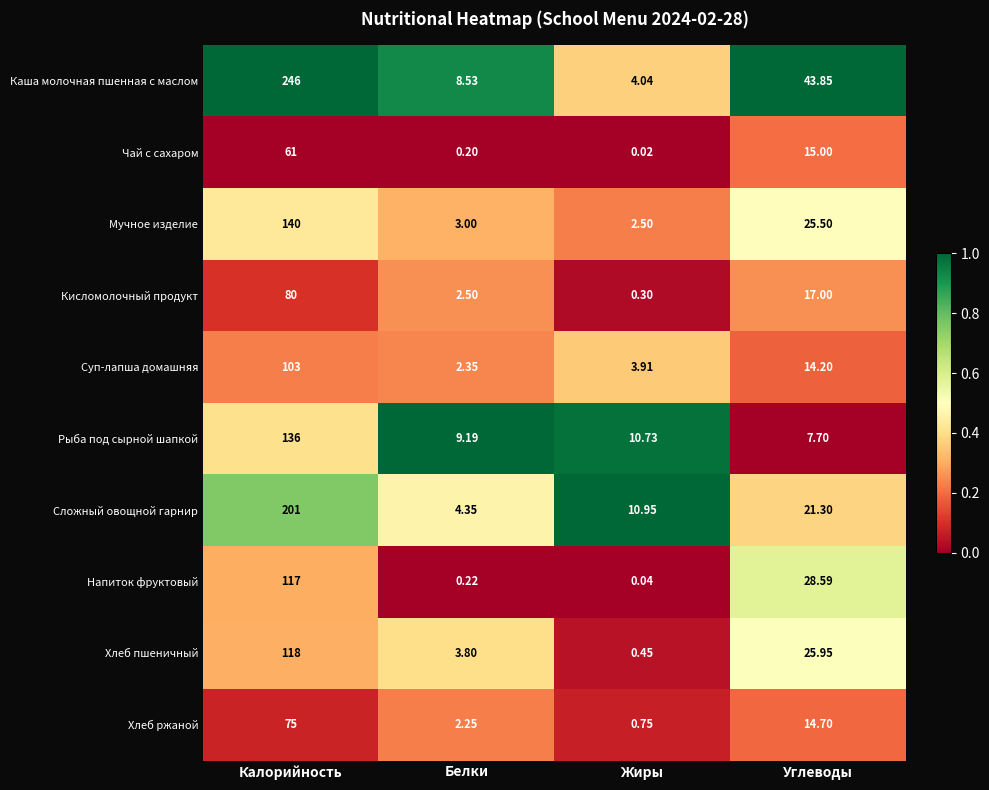

Which series has the widest spread of values?

Каша молочная пшенная с маслом